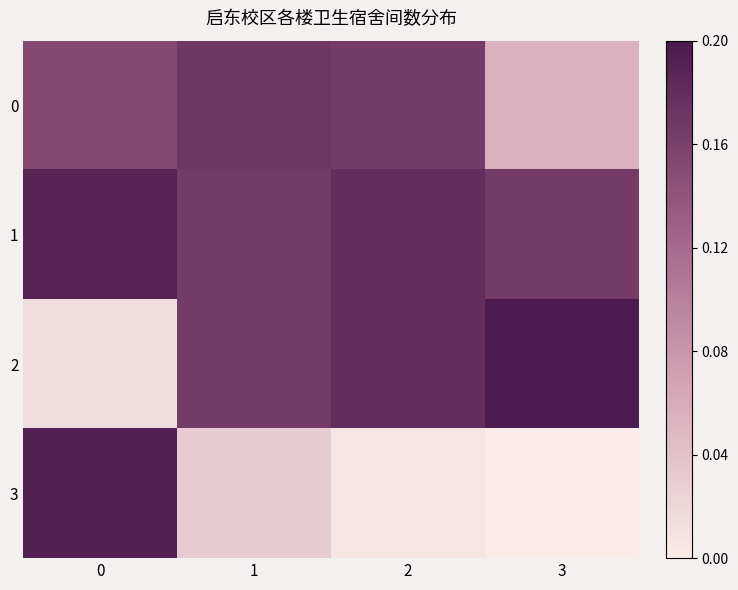

What is the difference between the highest and lowest values at 0?

52